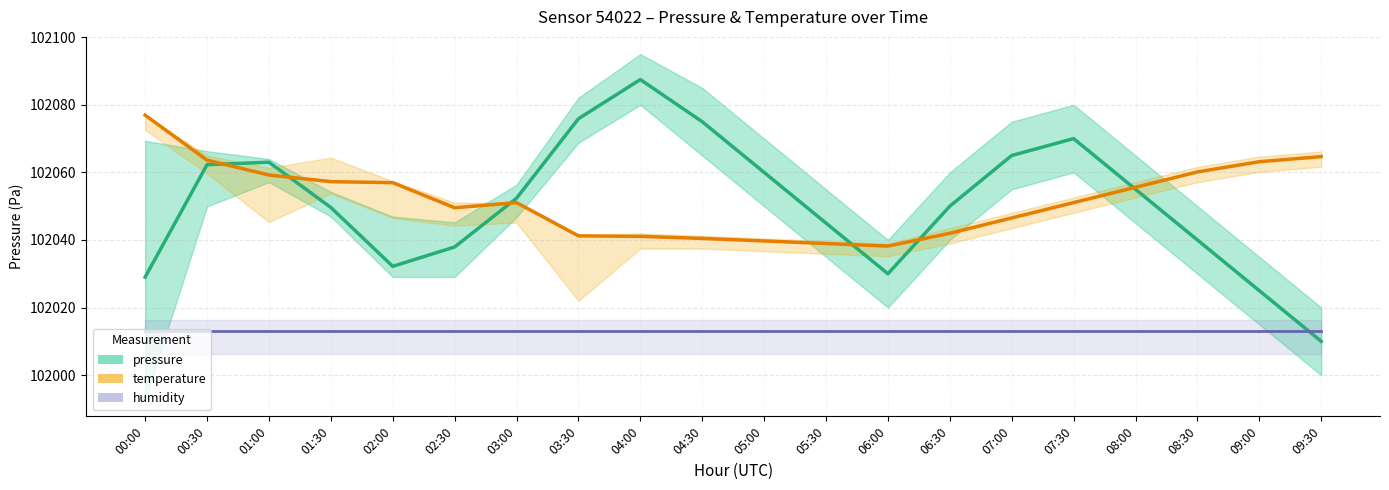

Is the value of humidity at 00:30 greater than the value of temperature at 07:00?

No